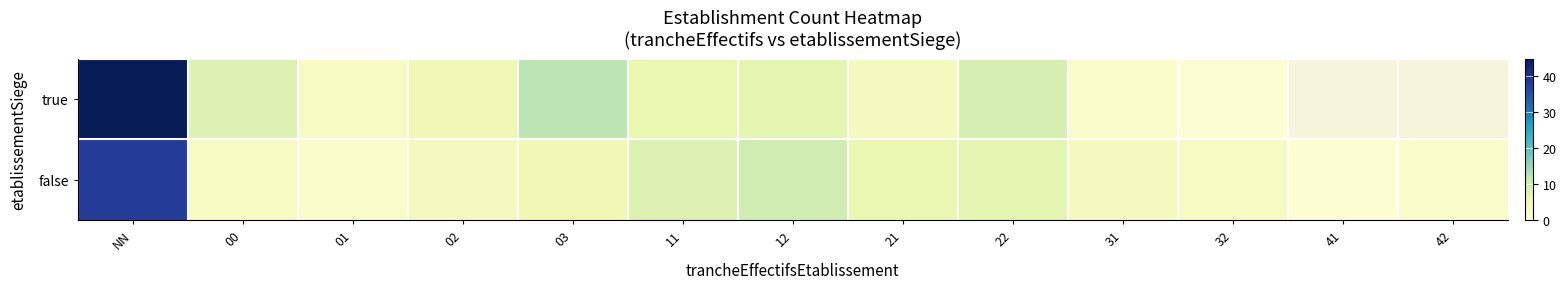

What is the minimum value for false?

1.0